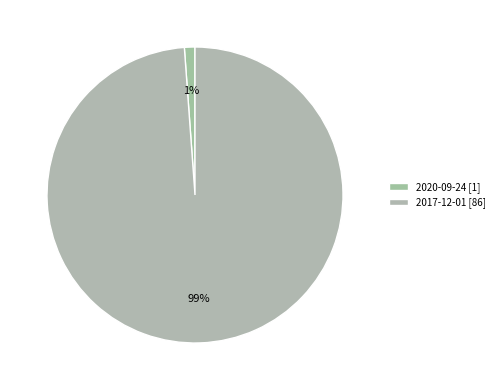

How many segments does this pie chart have?

2